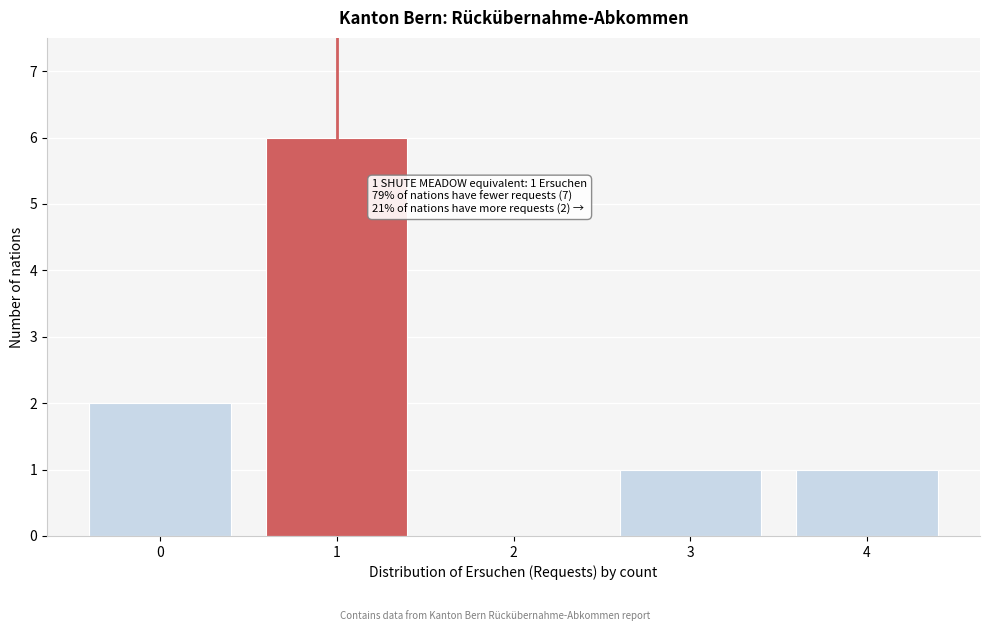

Reading left to right, what are all the values shown in this chart?

0=2	1=6	2=0	3=1	4=1